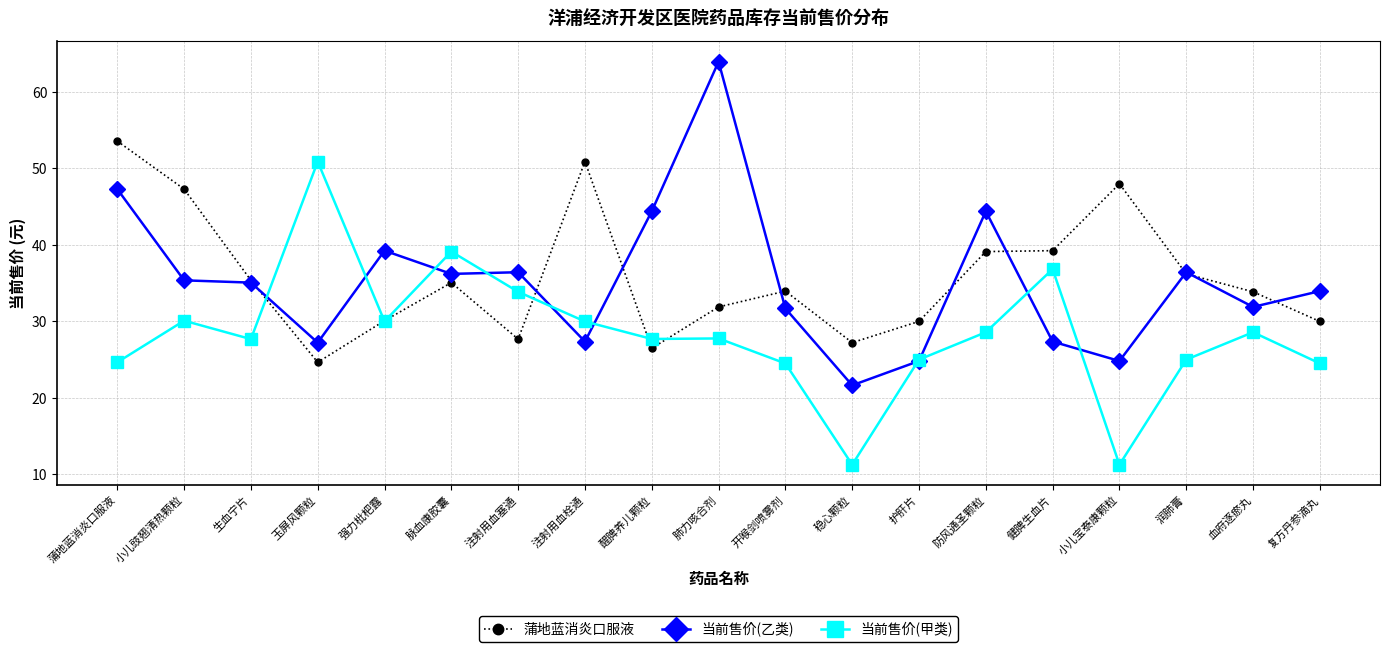

What is the label of the 4th point from the left?

玉屏风颗粒